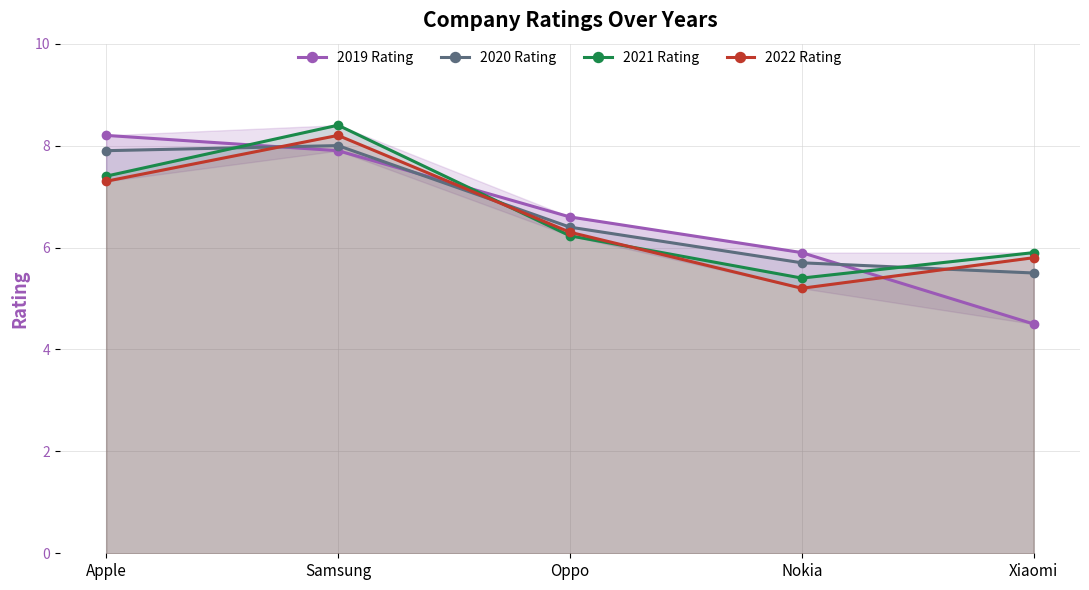

Reading left to right, list all the values displayed in this chart.

2019 Rating: Apple=8.2	Samsung=7.9	Oppo=6.6	Nokia=5.9	Xiaomi=4.5
2020 Rating: Apple=7.9	Samsung=8.0	Oppo=6.4	Nokia=5.7	Xiaomi=5.5
2021 Rating: Apple=7.4	Samsung=8.4	Oppo=6.2	Nokia=5.4	Xiaomi=5.9
2022 Rating: Apple=7.3	Samsung=8.2	Oppo=6.3	Nokia=5.2	Xiaomi=5.8